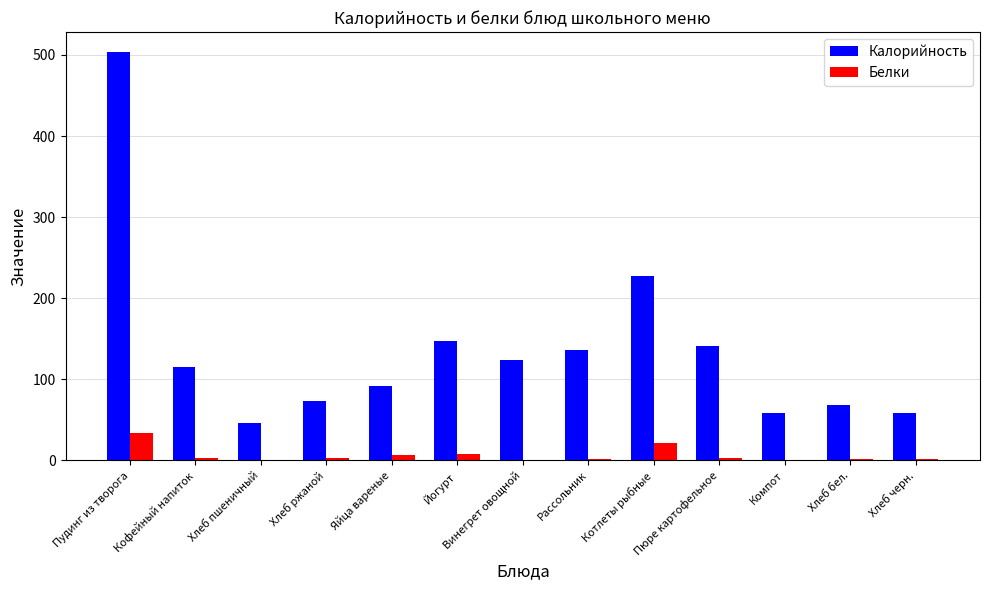

Is the value of Белки at Кофейный напиток greater than the value of Калорийность at Хлеб черн.?

No